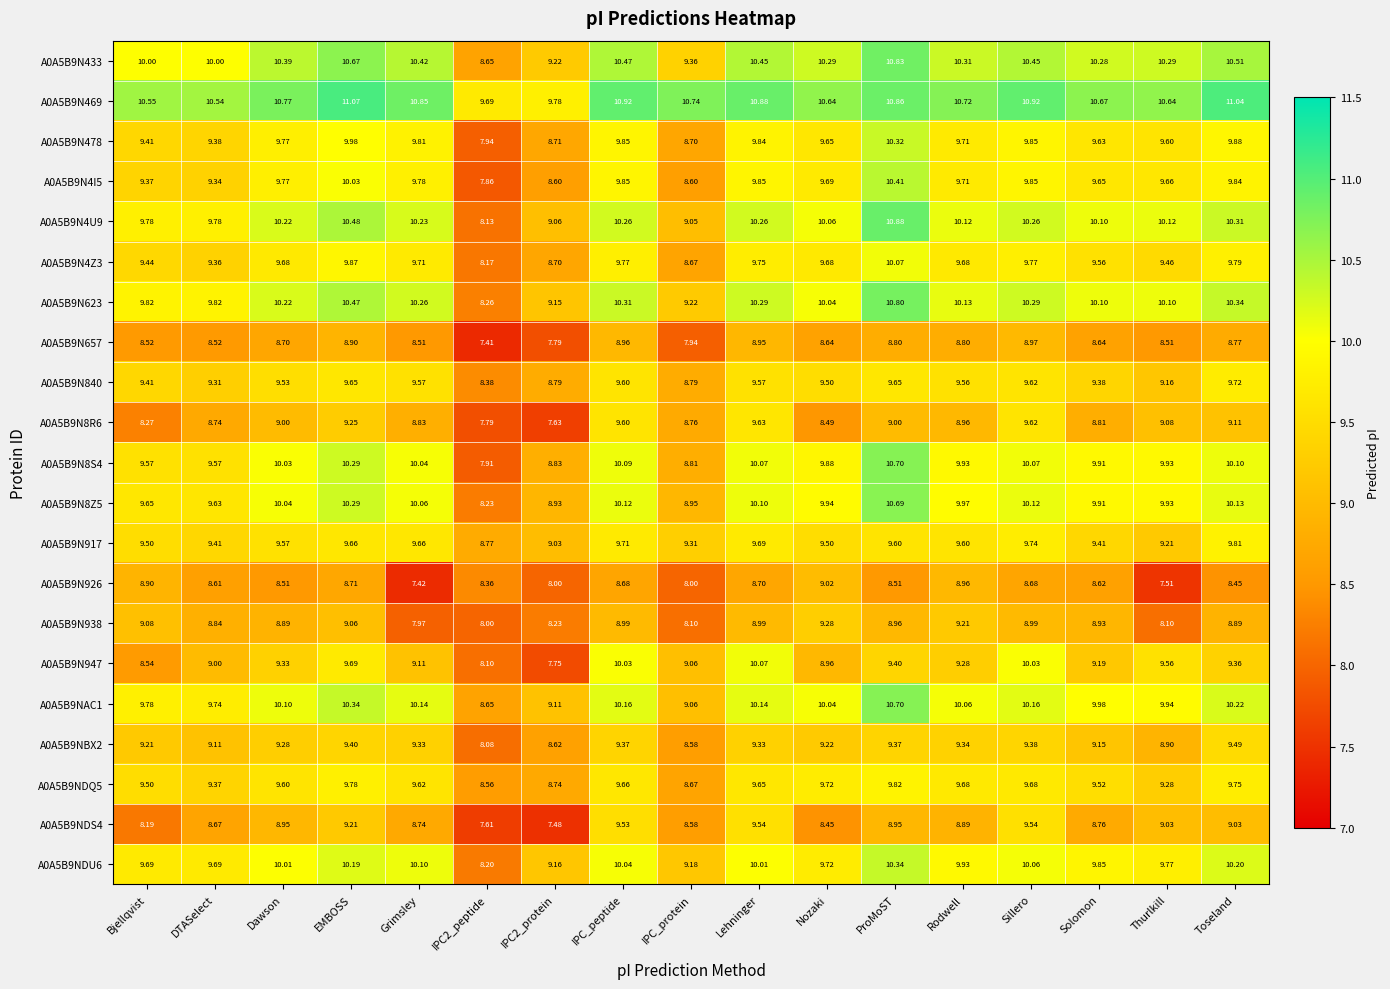

At which category does the chart reach its peak across all series?

EMBOSS